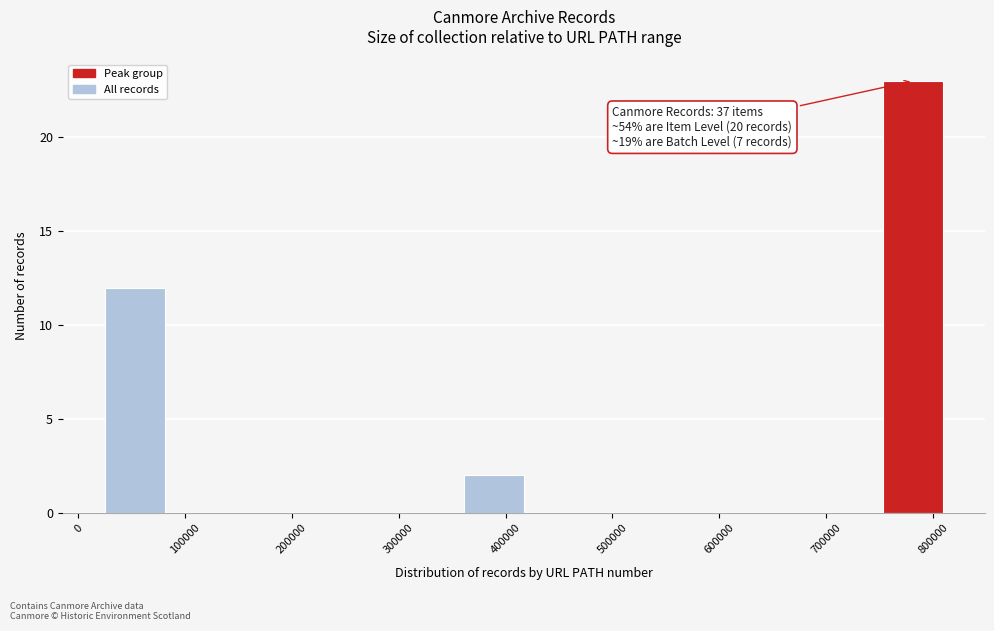

Which range on the x-axis has the tallest bar?

750000 to 810000